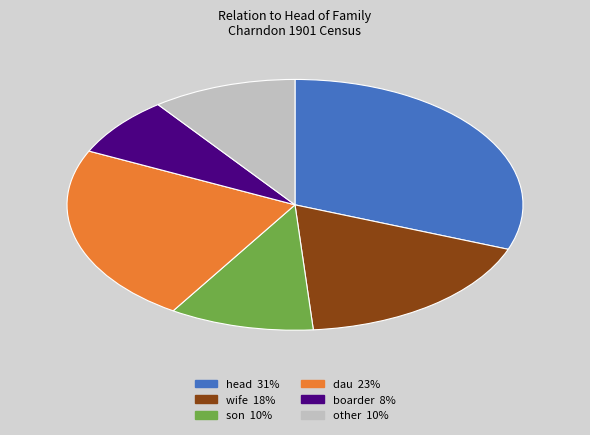

Count the number of slices in the pie.

6